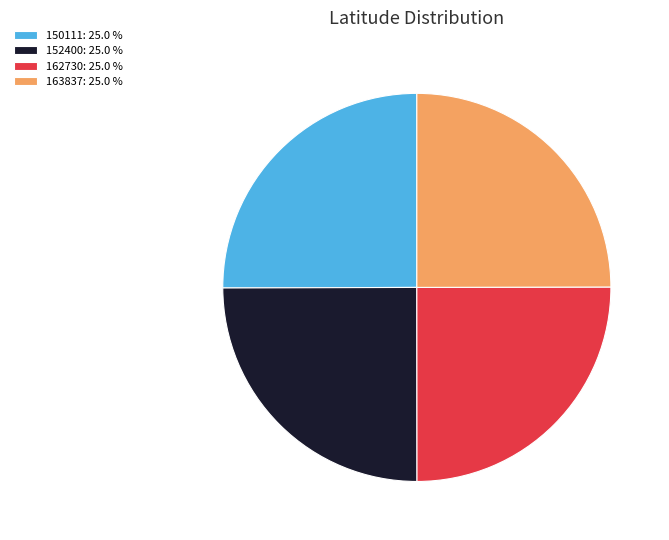

Does 162730: 25.0 % account for over 50% of the chart?

No